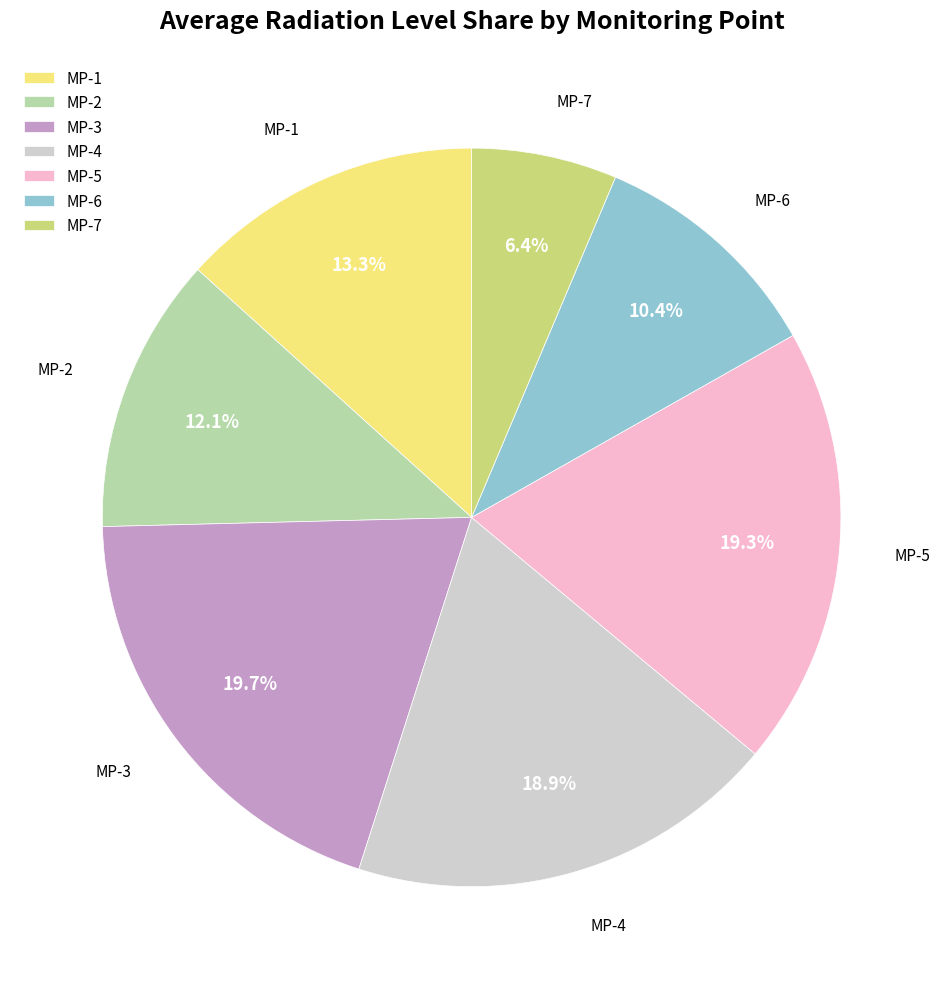

How many segments does this pie chart have?

7